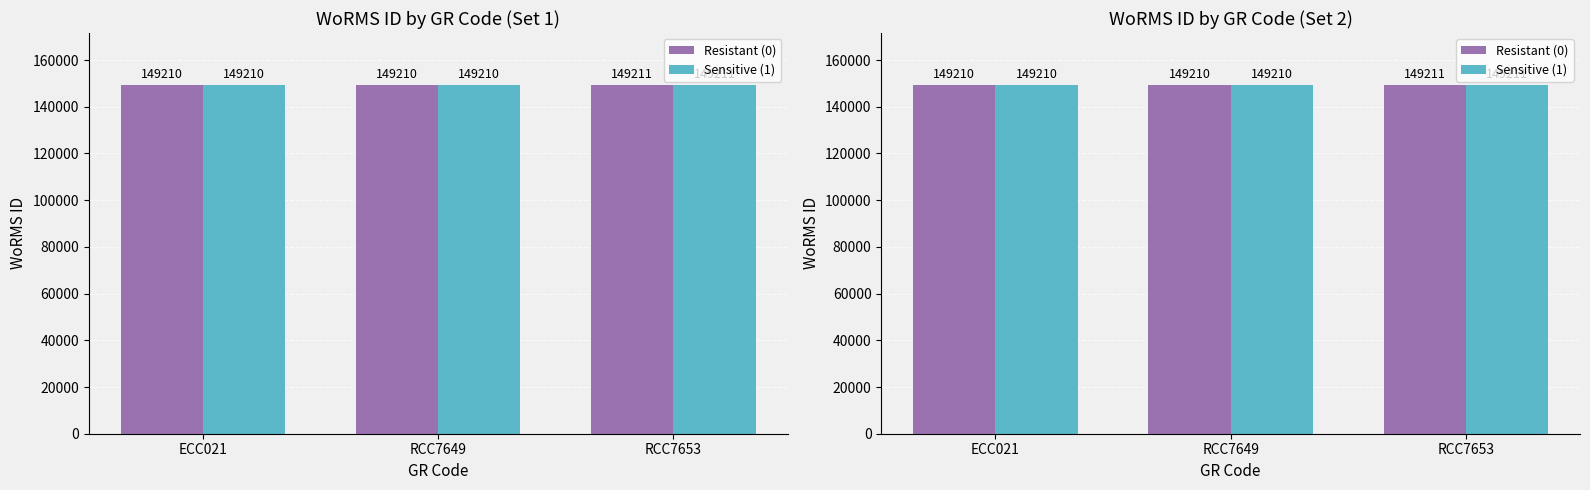

At which label is Resistant (0) closest to 149210?

ECC021